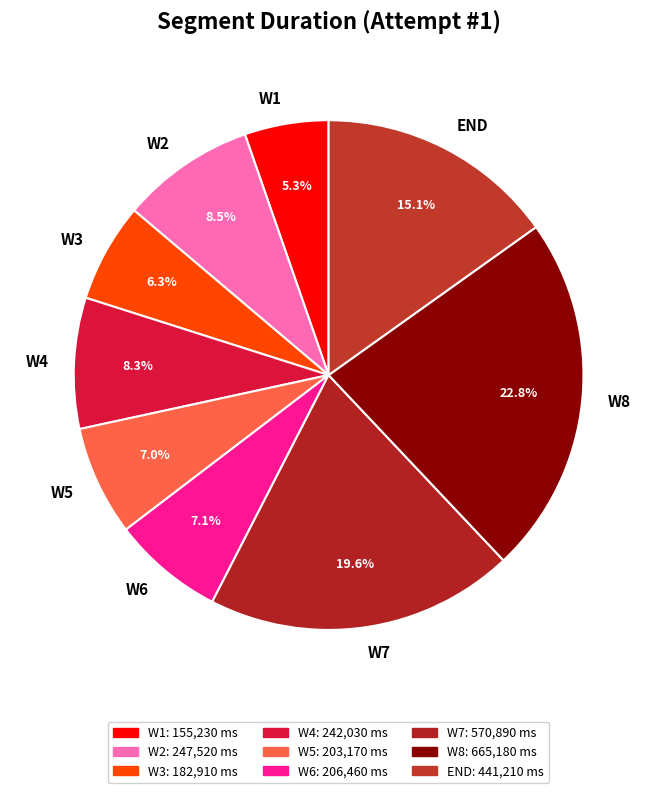

To the nearest percent, what is the difference between the W6 and W3 slice percentages?

1%